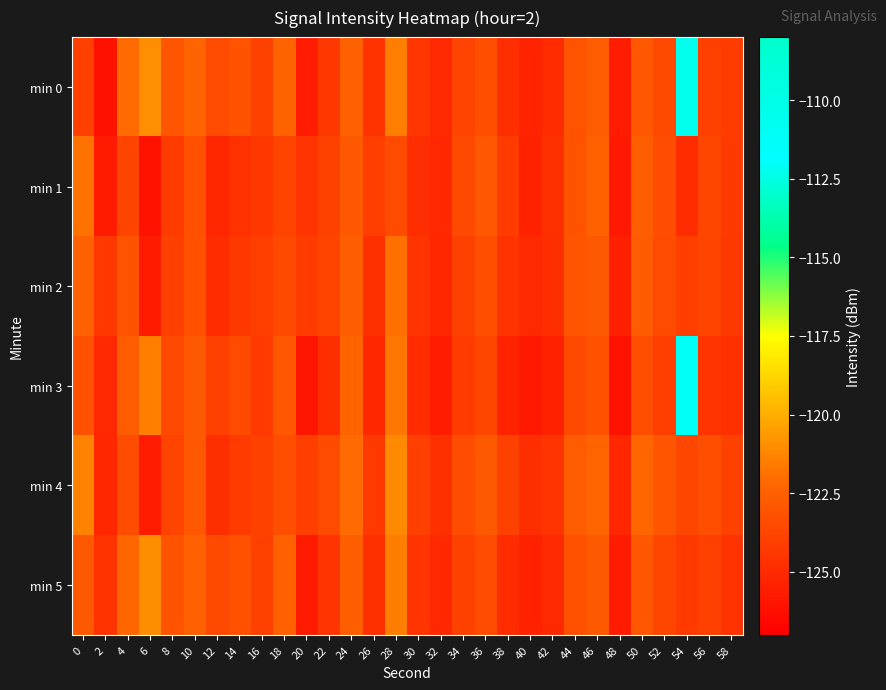

Count the number of categories in the chart.

30